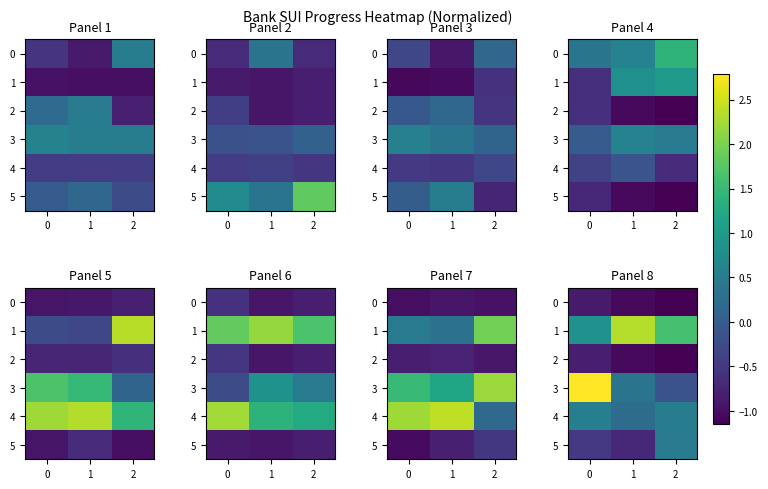

Read the row_2 value at −1.

-0.8